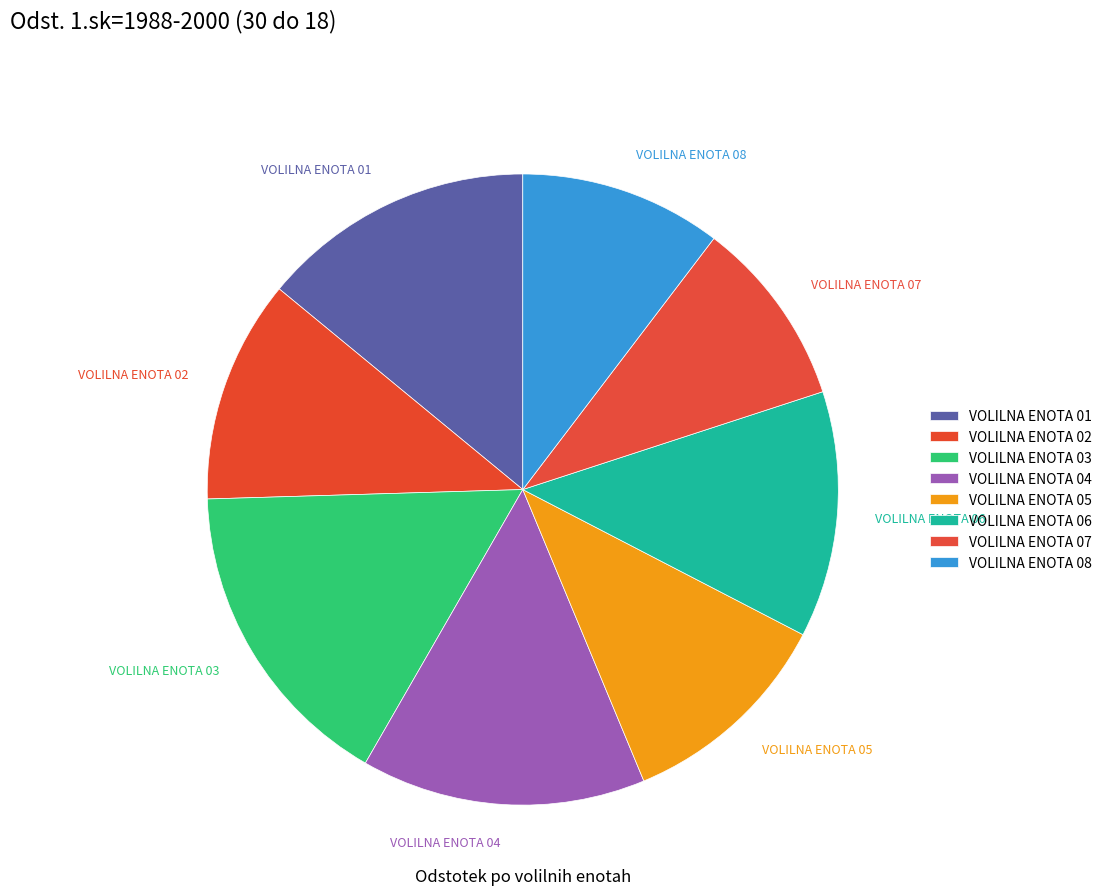

How many slices are in this pie chart?

8